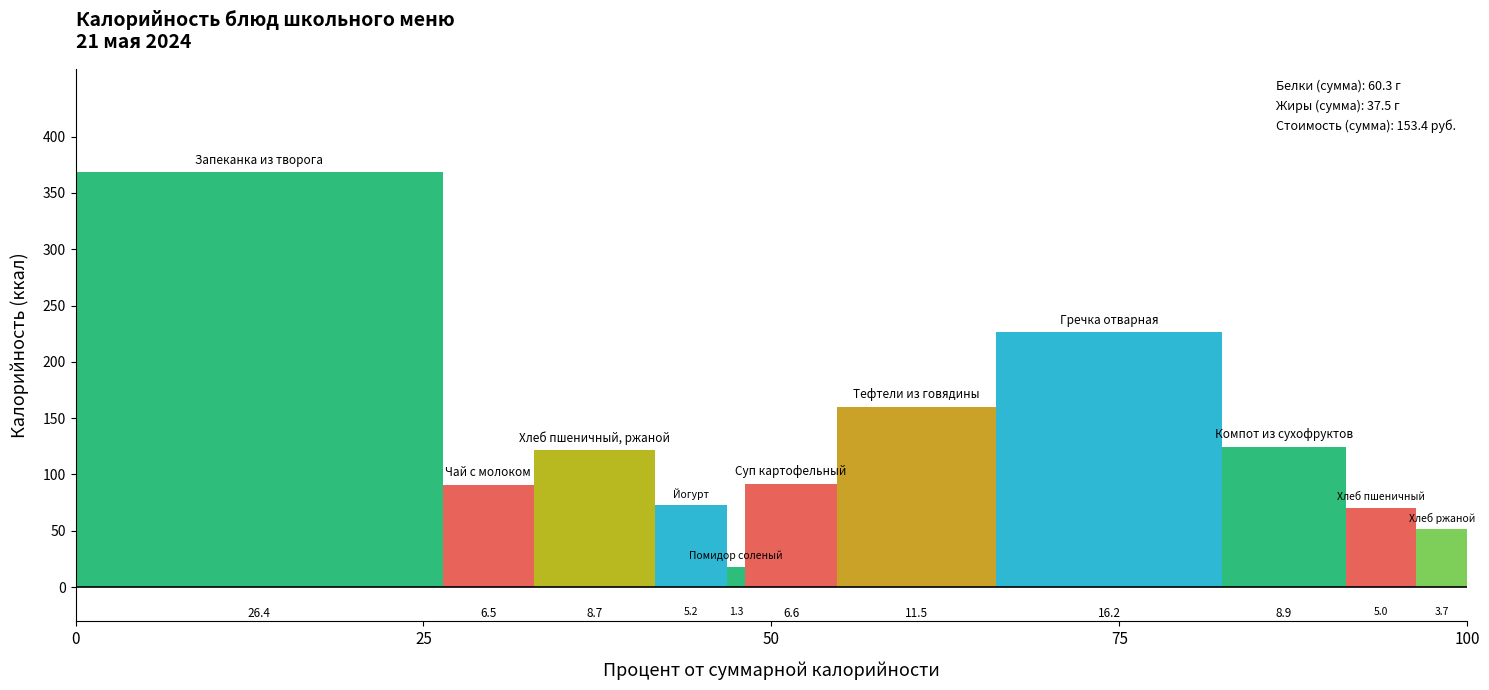

How many bars are there in each group?

11